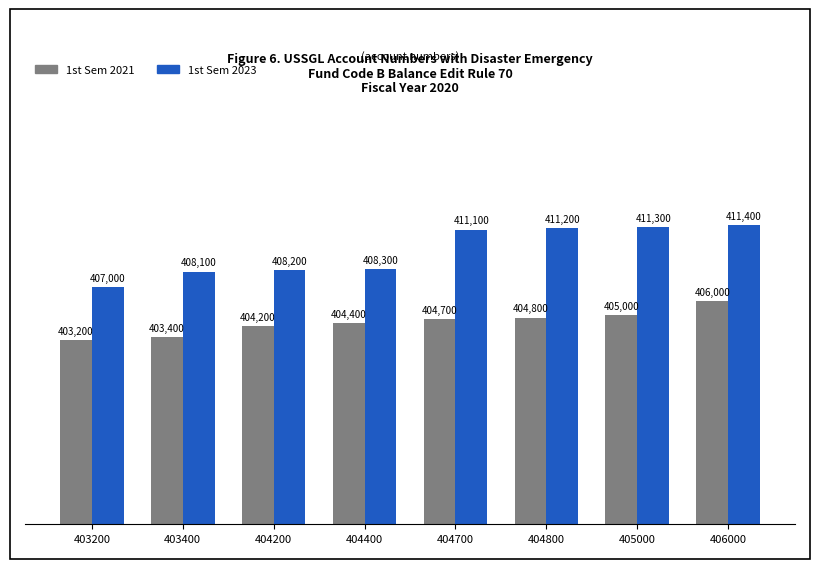

At which category is the sum across all series the highest?

406000